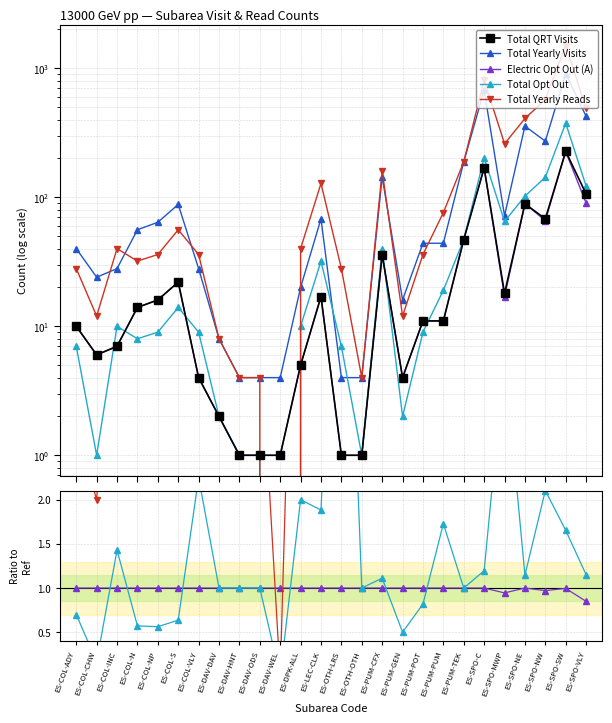

Where is the first local minimum for Total QRT Visits?

ES-COL-CHW